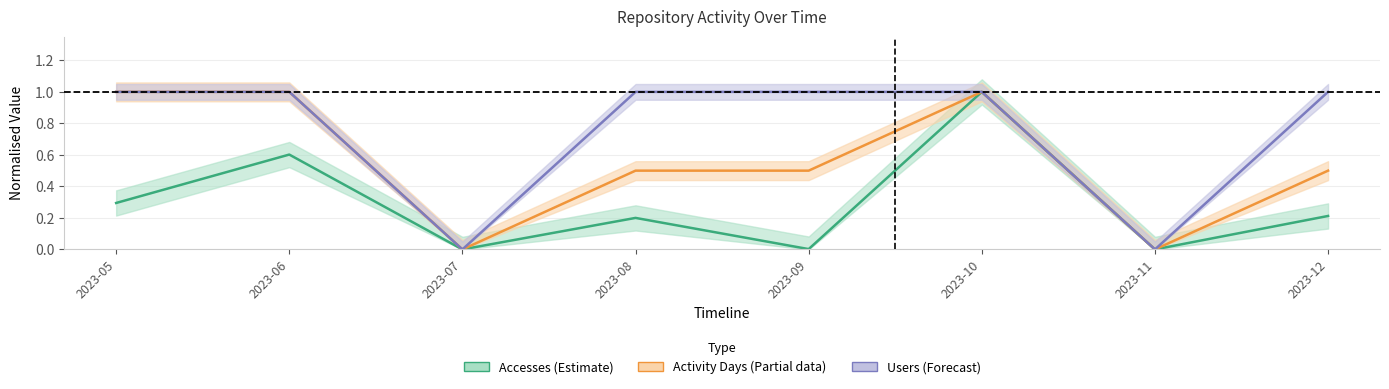

List the series in order of their peak value, highest first.

Accesses, Activity Days, Users